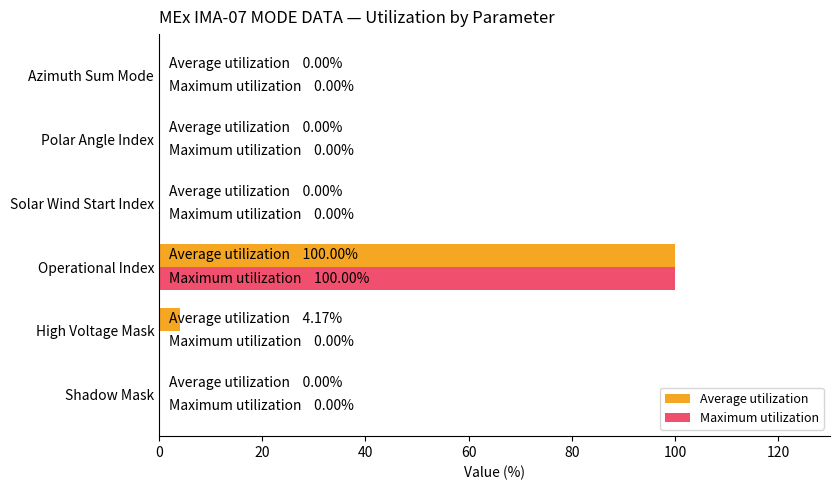

What is the sum of the Maximum utilization values at Shadow Mask and Operational Index?

100.0